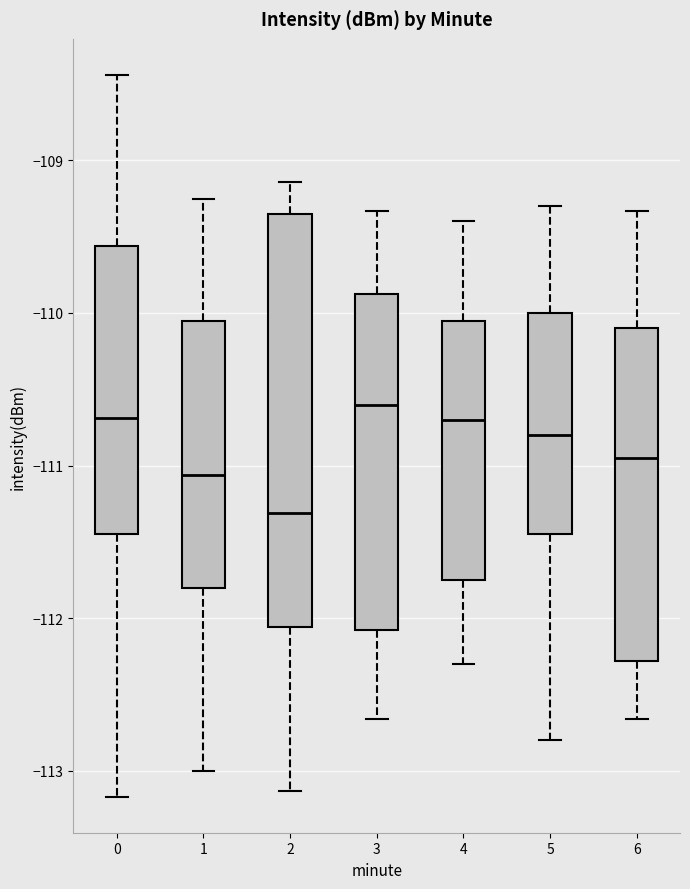

Comparing the boxes themselves (not the whiskers), which one is the tallest?

2